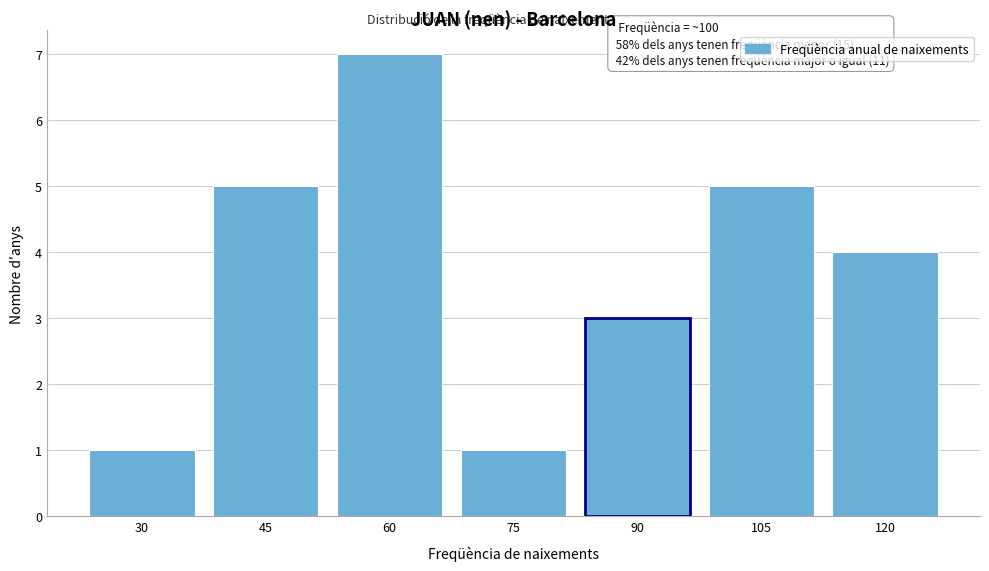

Reading left to right, transcribe all the data shown in this chart.

30=1	45=5	60=7	75=1	90=3	105=5	120=4